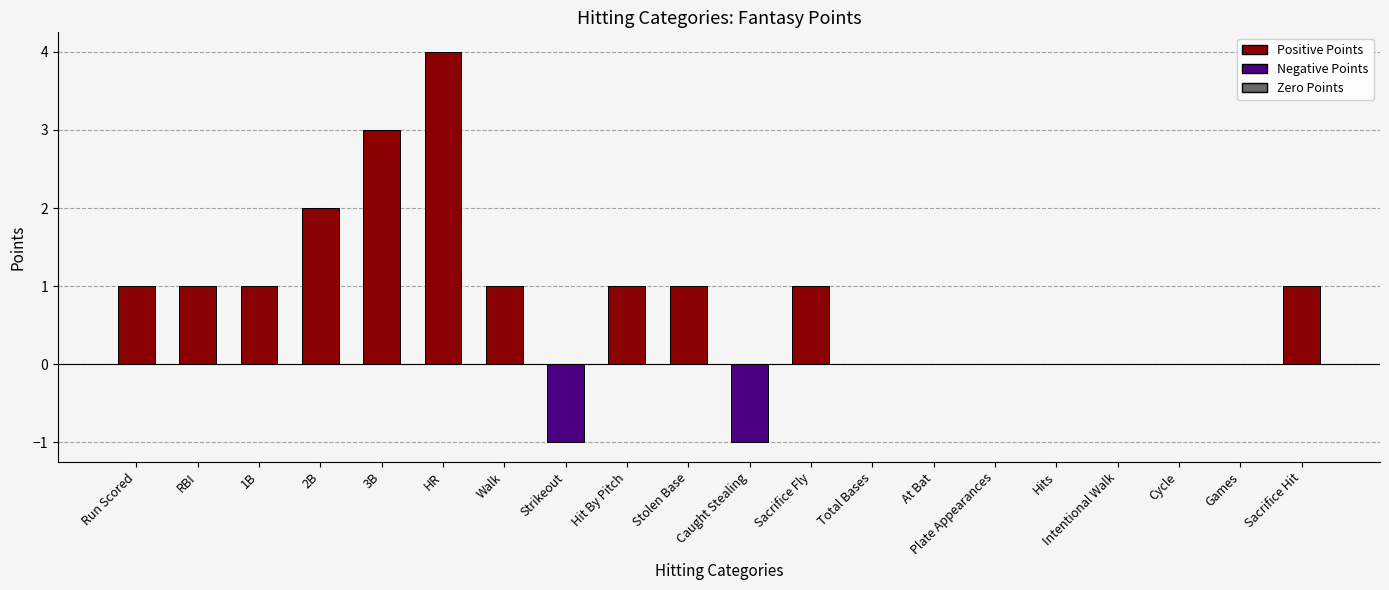

How many series are shown in this chart?

1